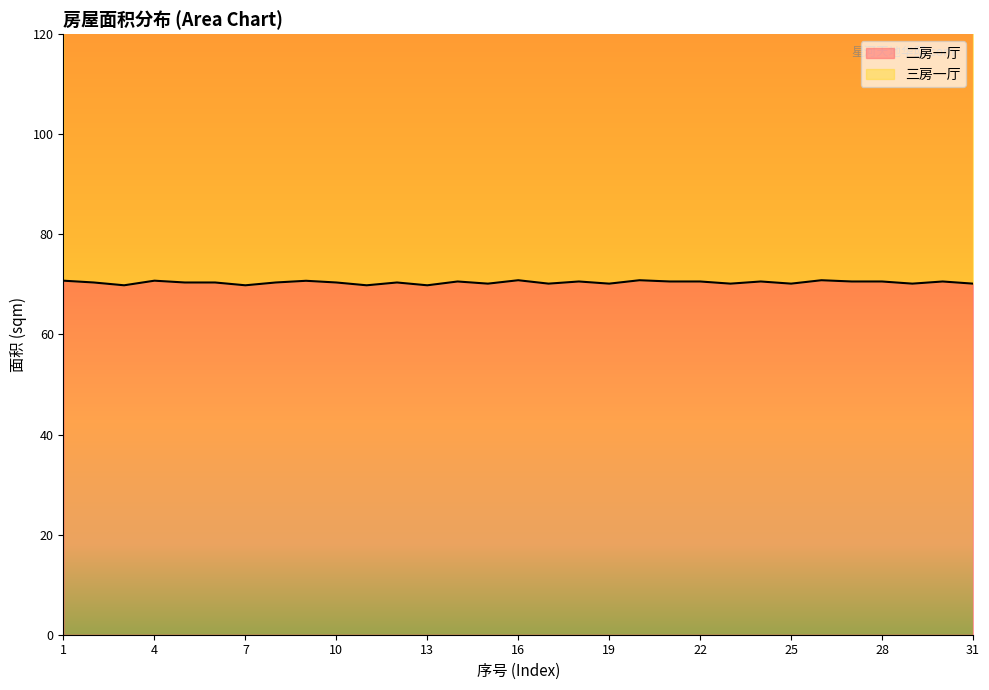

At which label does the data first exceed 70?

1